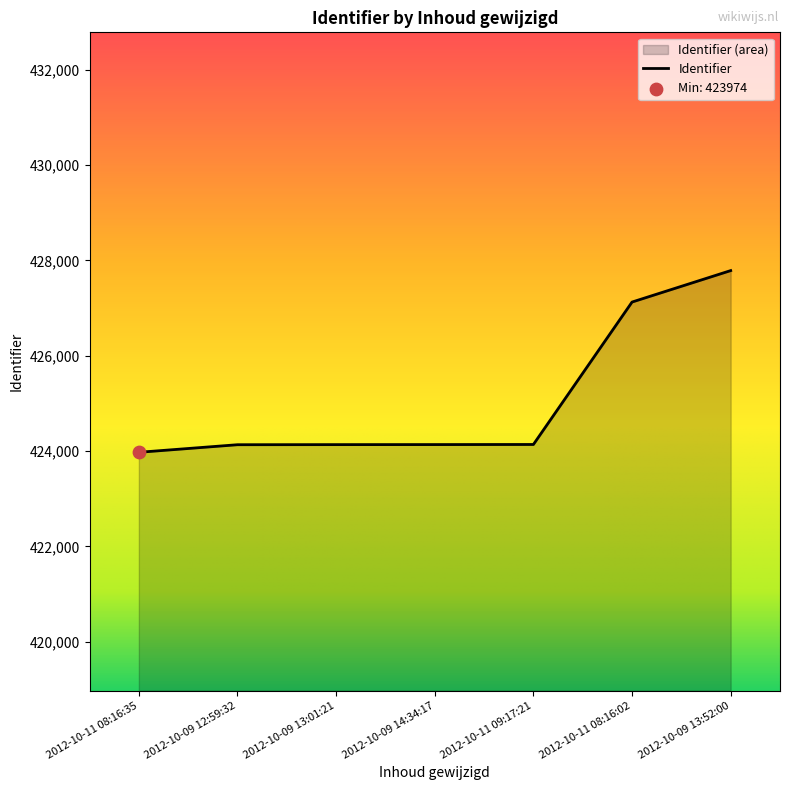

Between 2012-10-09 14:34:17 and 2012-10-11 08:16:02, which is larger?

2012-10-11 08:16:02